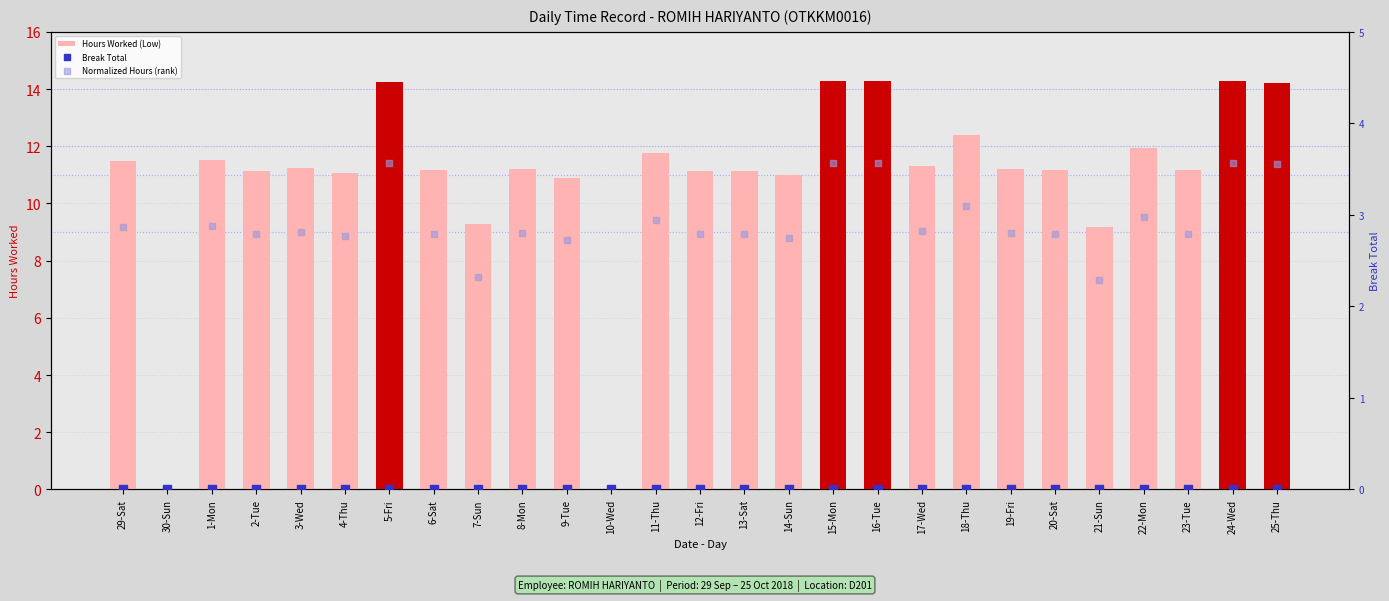

At which category is the sum across all series the highest?

15-Mon